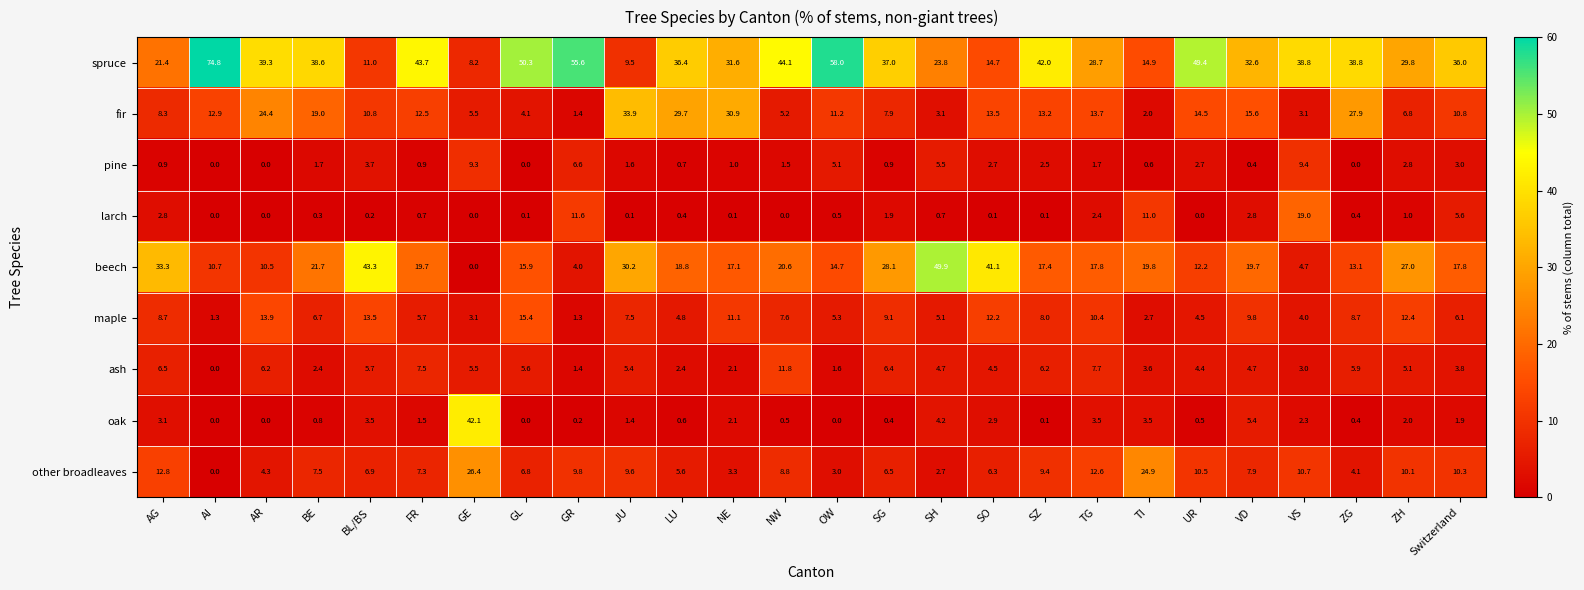

At how many categories does at least one series exceed 21?

26